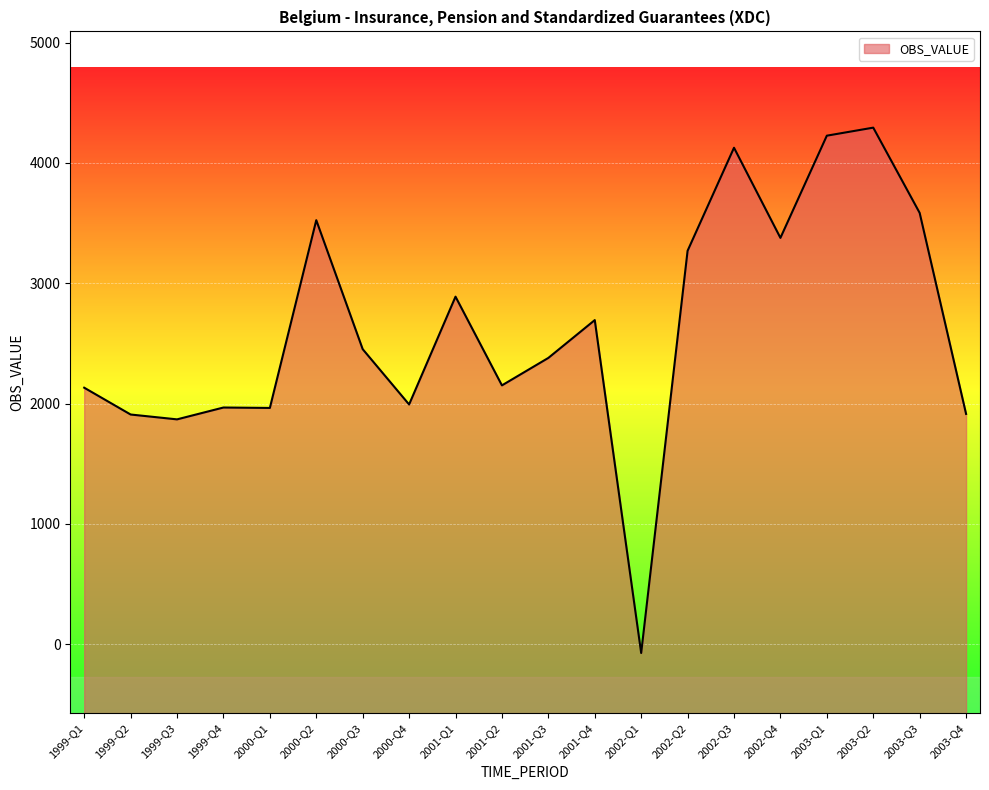

What value does the data have at 2003-Q1?

4226.2